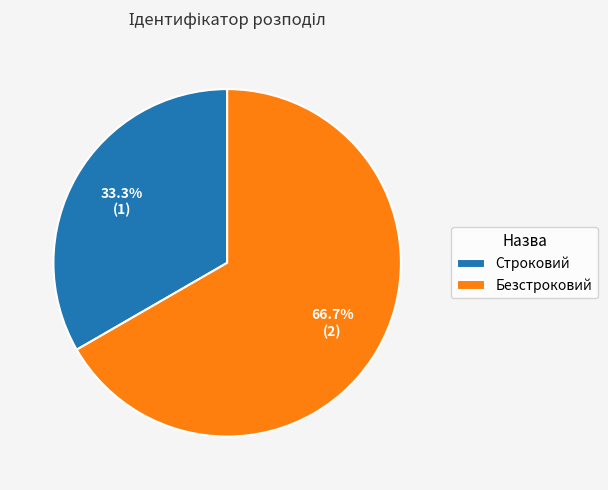

Which has a higher value, Безстроковий or Строковий?

Безстроковий